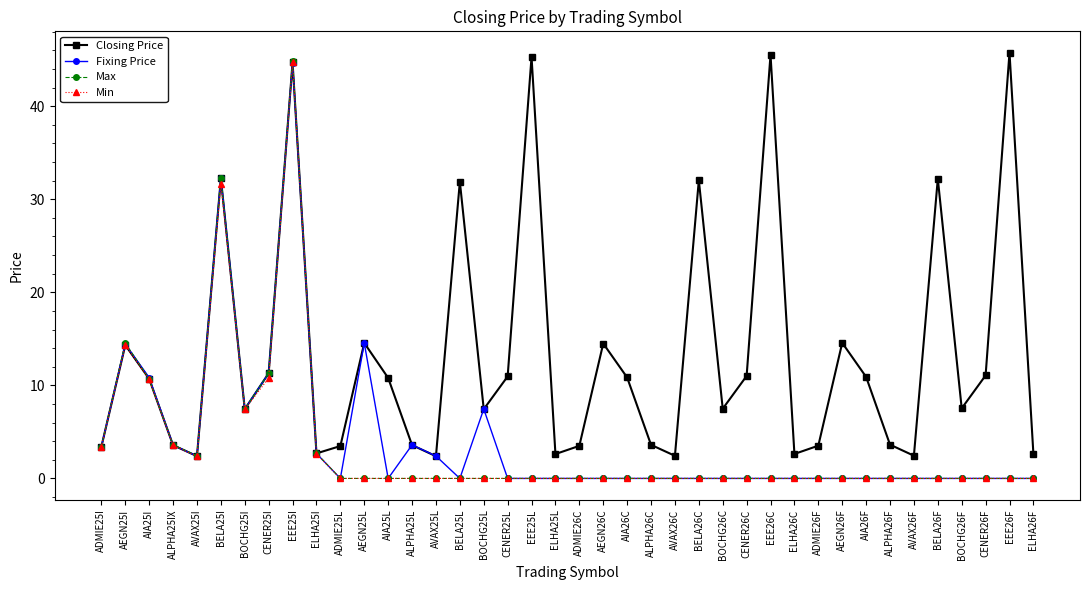

Is the value of Min at AEGN25I greater than the value of Closing Price at CENER25I?

Yes